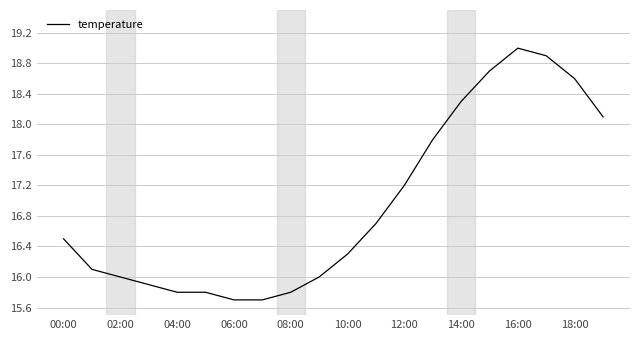

What is the minimum value shown in the chart?

15.7